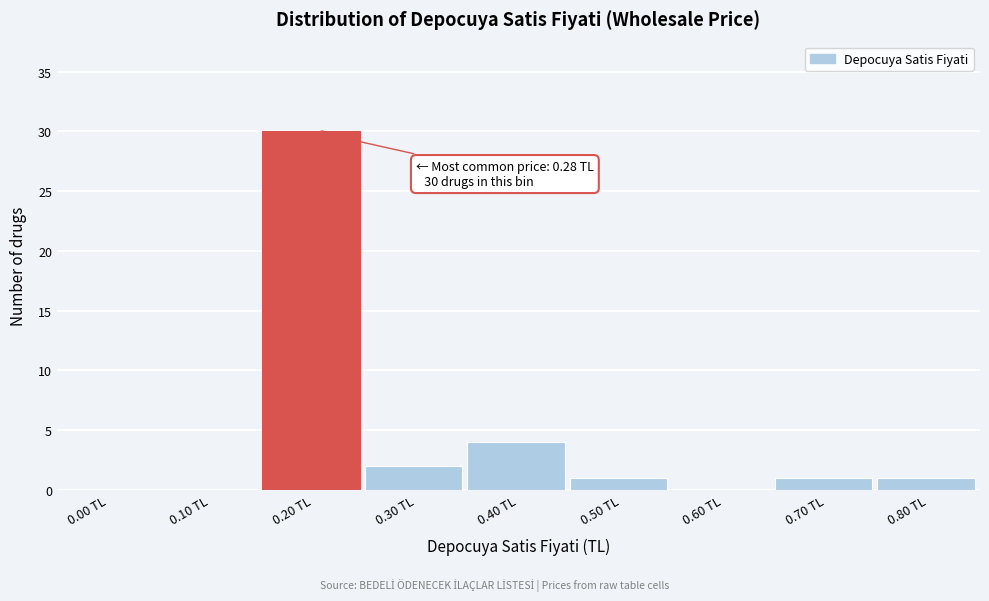

Reading right to left, extract all data points from this chart.

0.80 TL=1	0.70 TL=1	0.60 TL=0	0.50 TL=1	0.40 TL=4	0.30 TL=2	0.20 TL=30	0.10 TL=0	0.00 TL=0